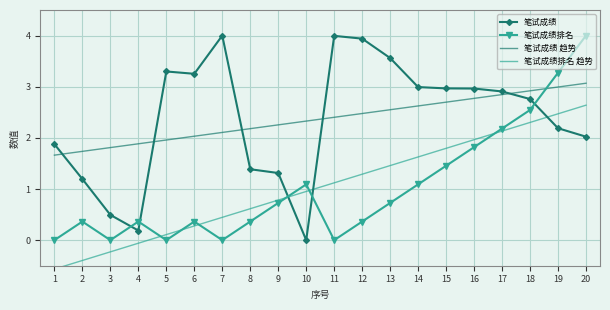

What is the difference between the highest and lowest values at 3?

2.0